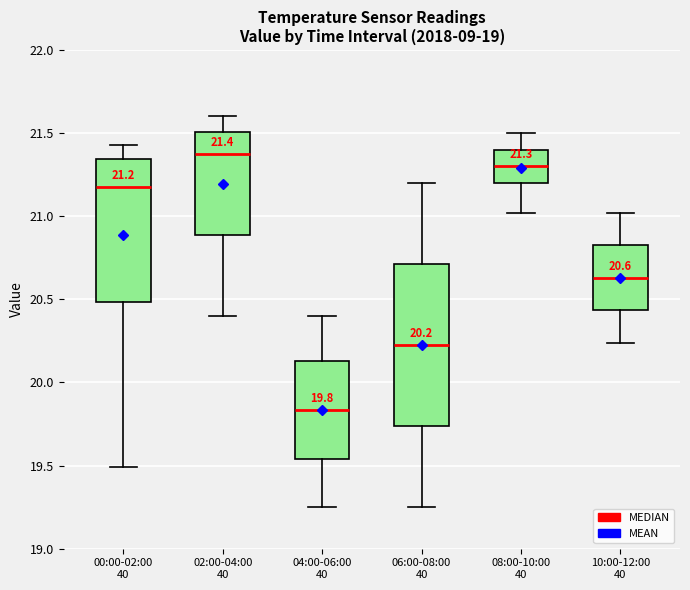

Comparing the boxes themselves (not the whiskers), which one is the tallest?

06:00-08:00 40